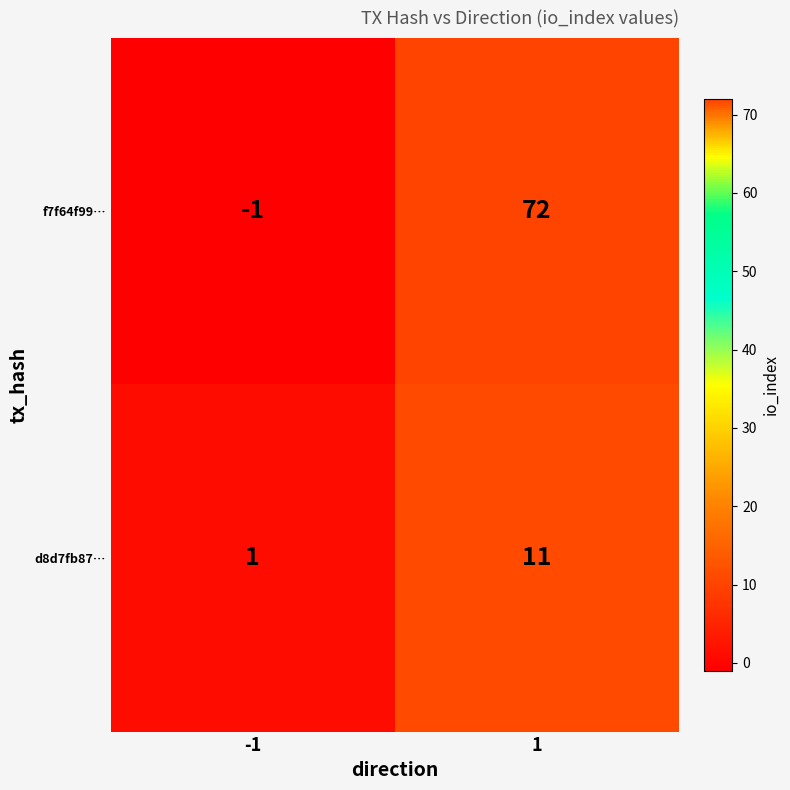

Reading right to left, extract all data points from this chart.

f7f64f99…: 72	-1
d8d7fb87…: 11	1